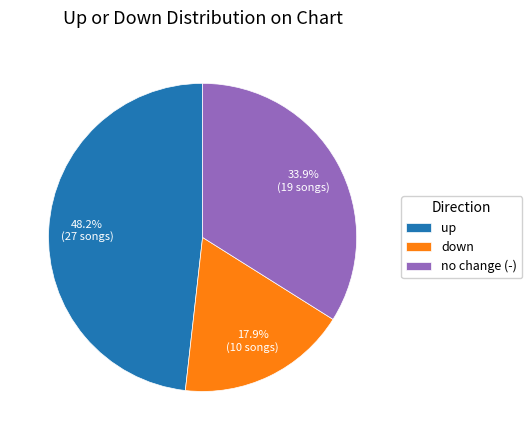

Does down account for over 50% of the chart?

No